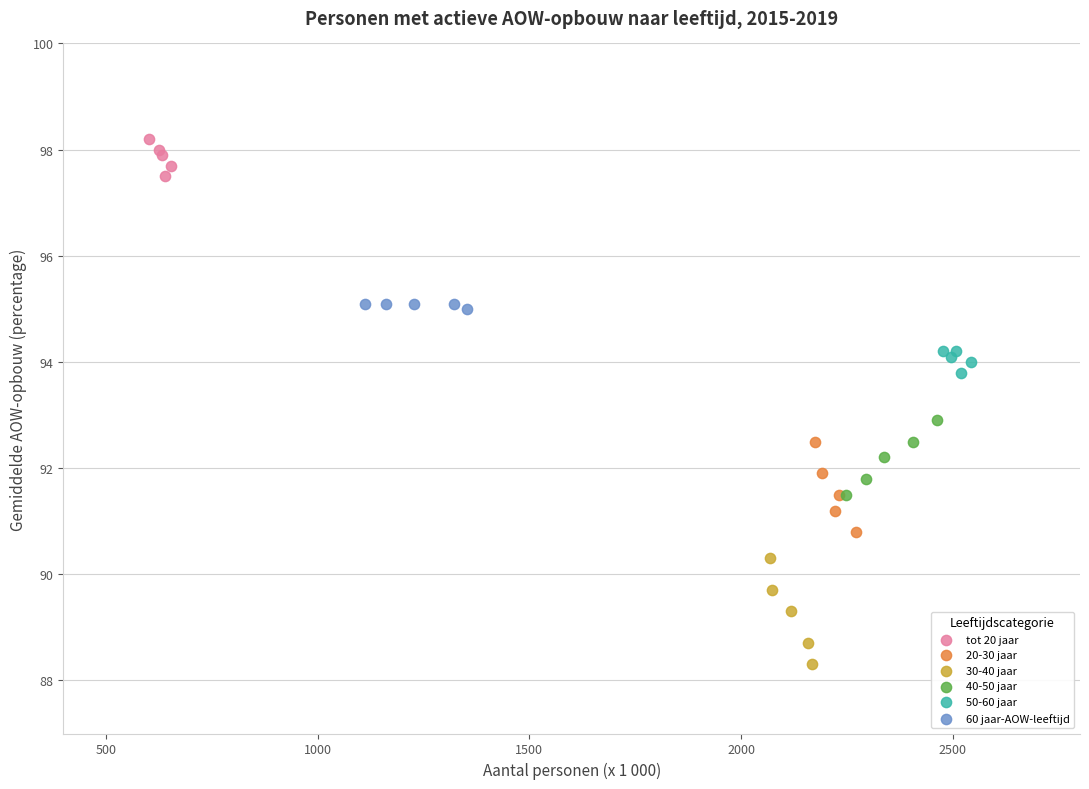

Which series reaches the maximum Y coordinate?

tot 20 jaar